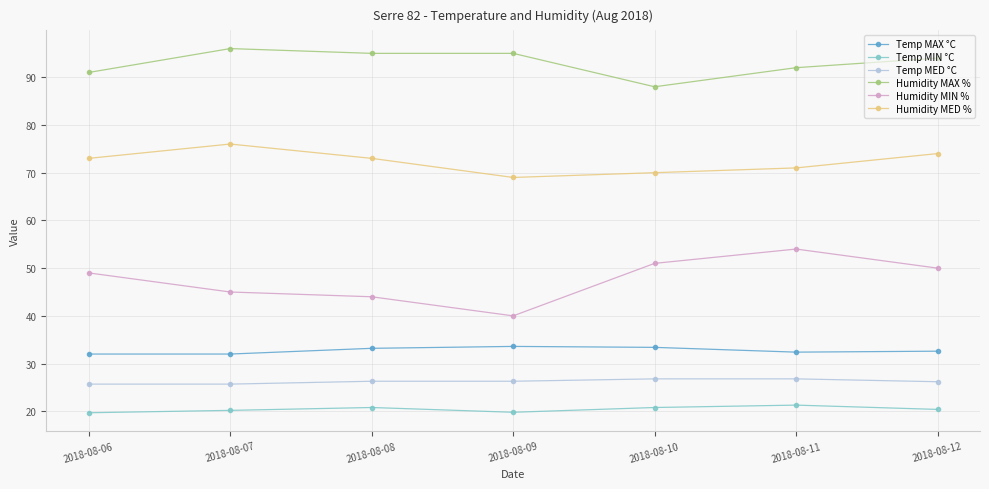

List the series in order of their peak value, lowest first.

Temp MIN °C, Temp MED °C, Temp MAX °C, Humidity MIN %, Humidity MED %, Humidity MAX %